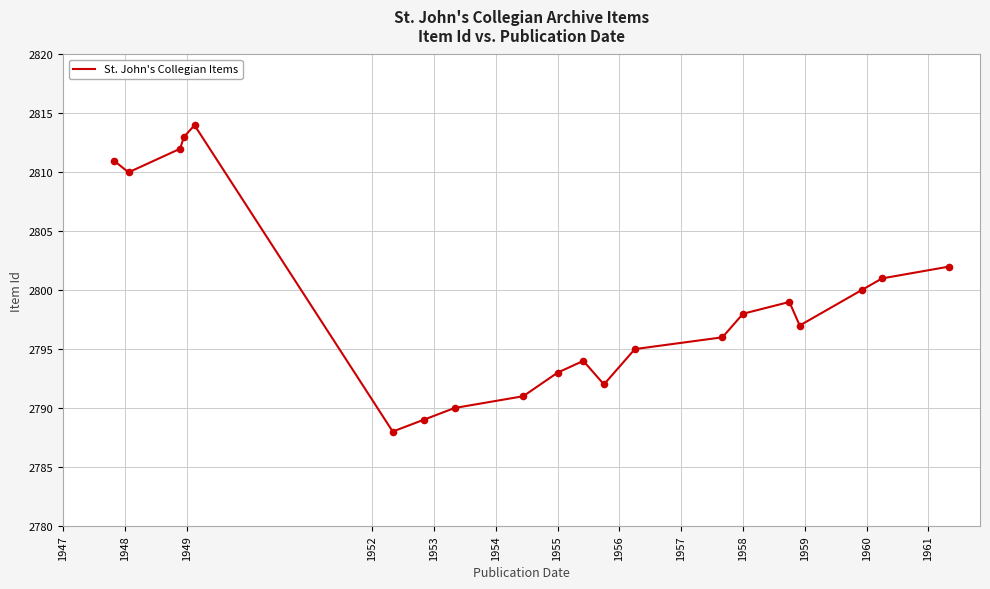

What is the greatest value displayed?

2814